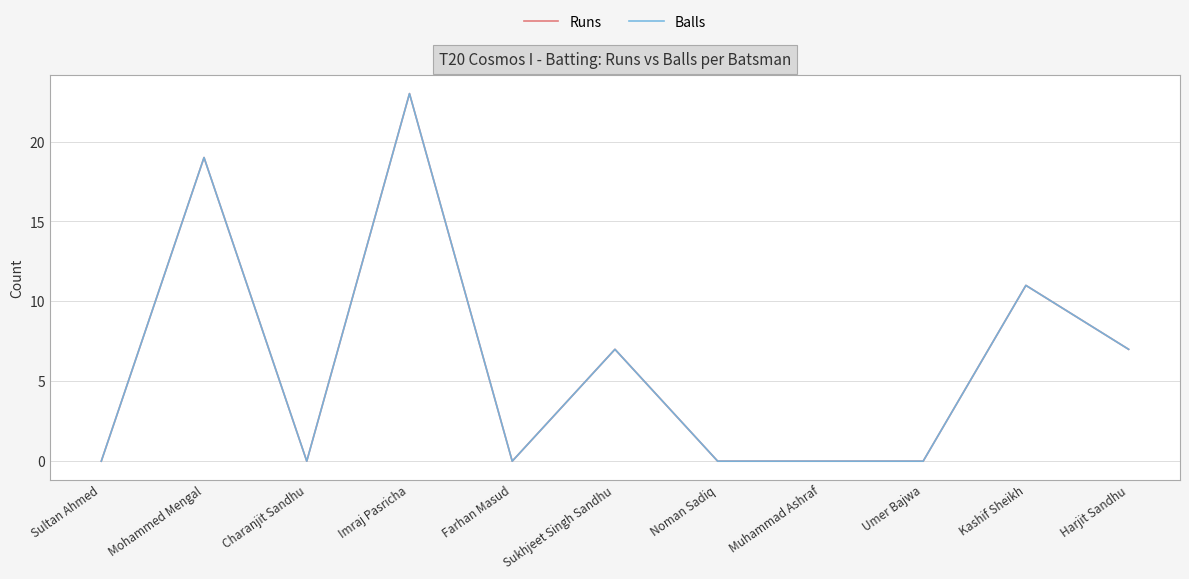

Where is Runs nearest to the value 11?

Kashif Sheikh